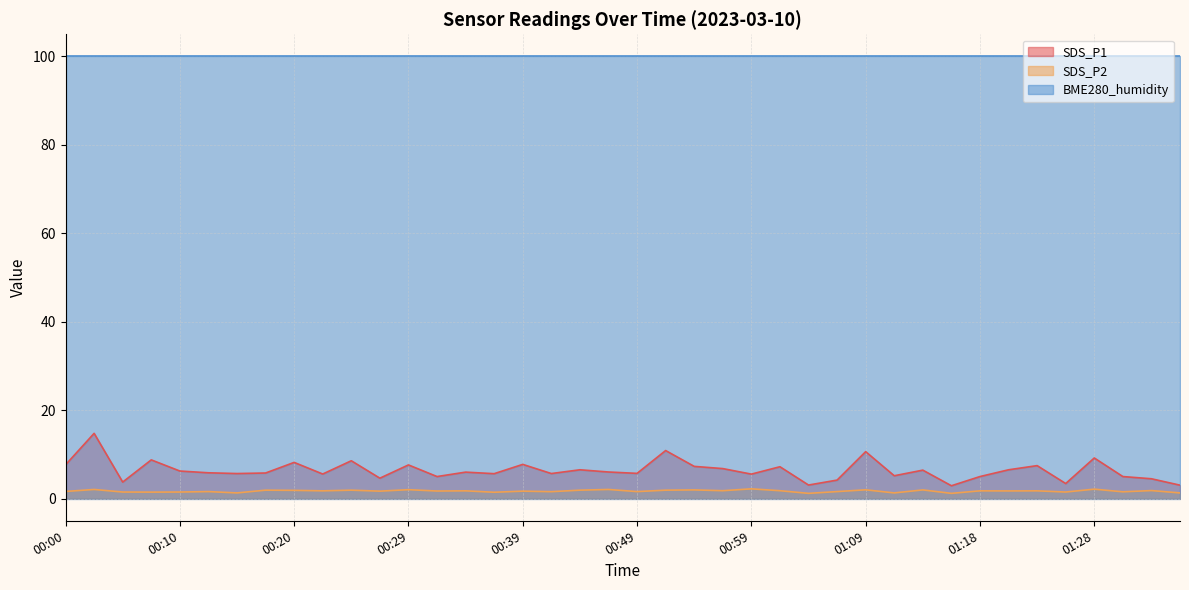

What is the sum of the SDS_P1 values at 00:05 and 00:07?

12.5